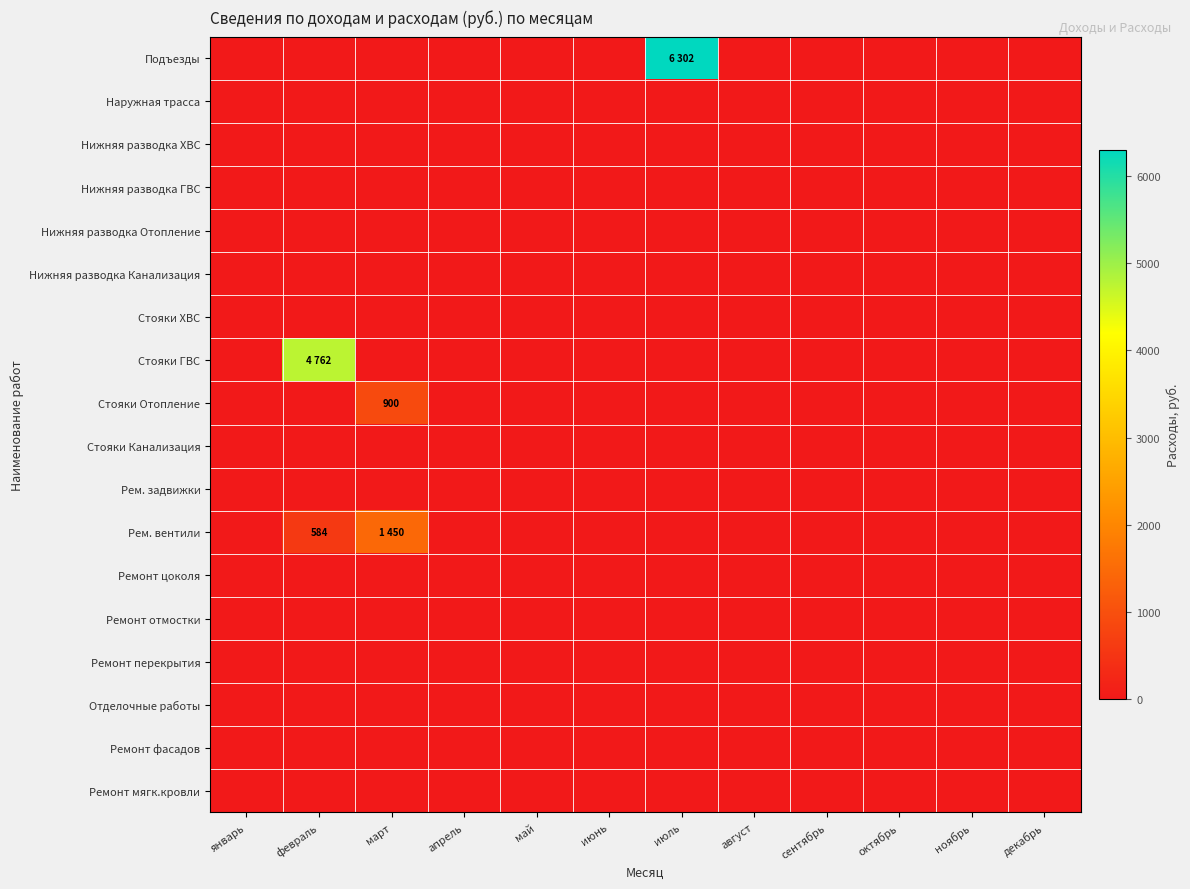

Which category has the highest value in the Нижняя разводка ГВС series?

январь